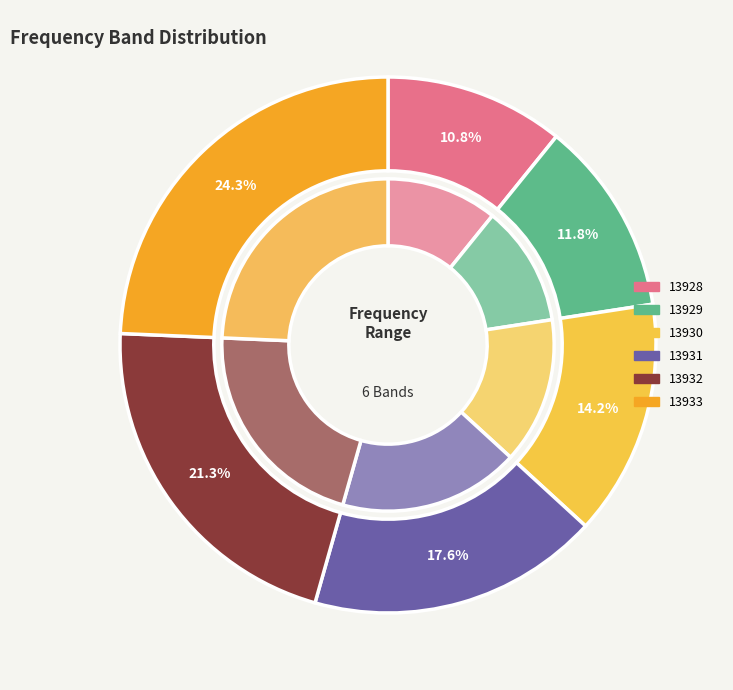

Does 13928 represent more than half of the total?

No